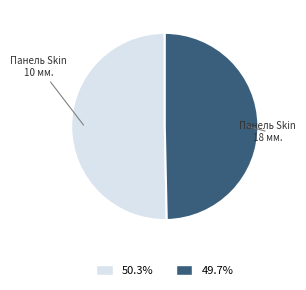

Do Панель Skin 10 мм. and Панель Skin 18 мм. together represent more than half of the pie?

Yes